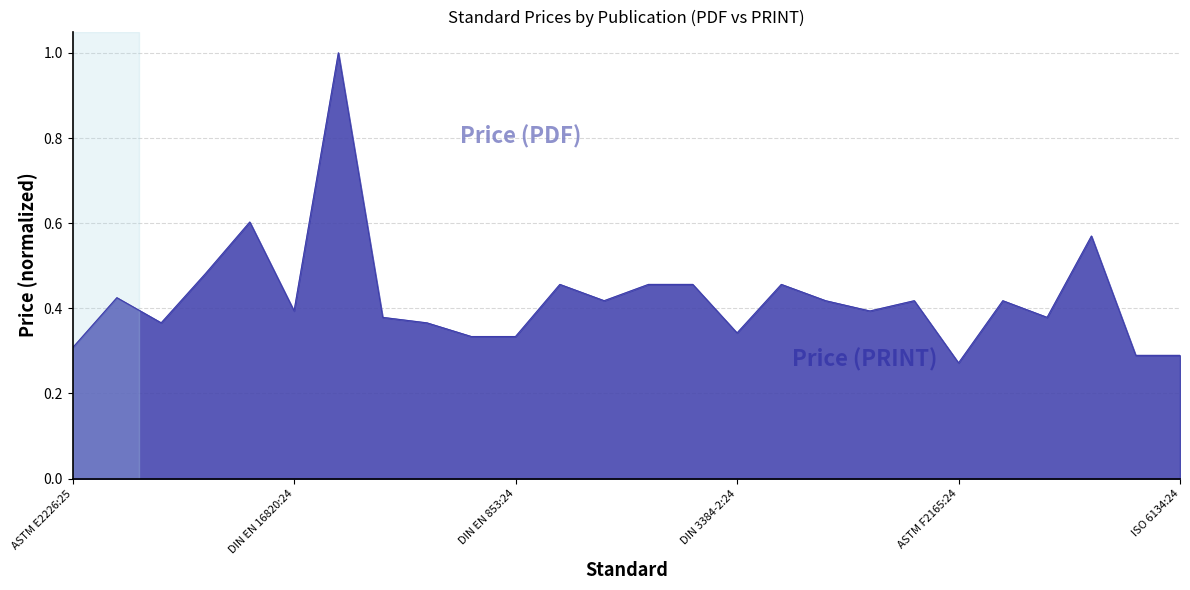

What are all the series names shown in the legend?

Price (PDF), Price (PRINT)